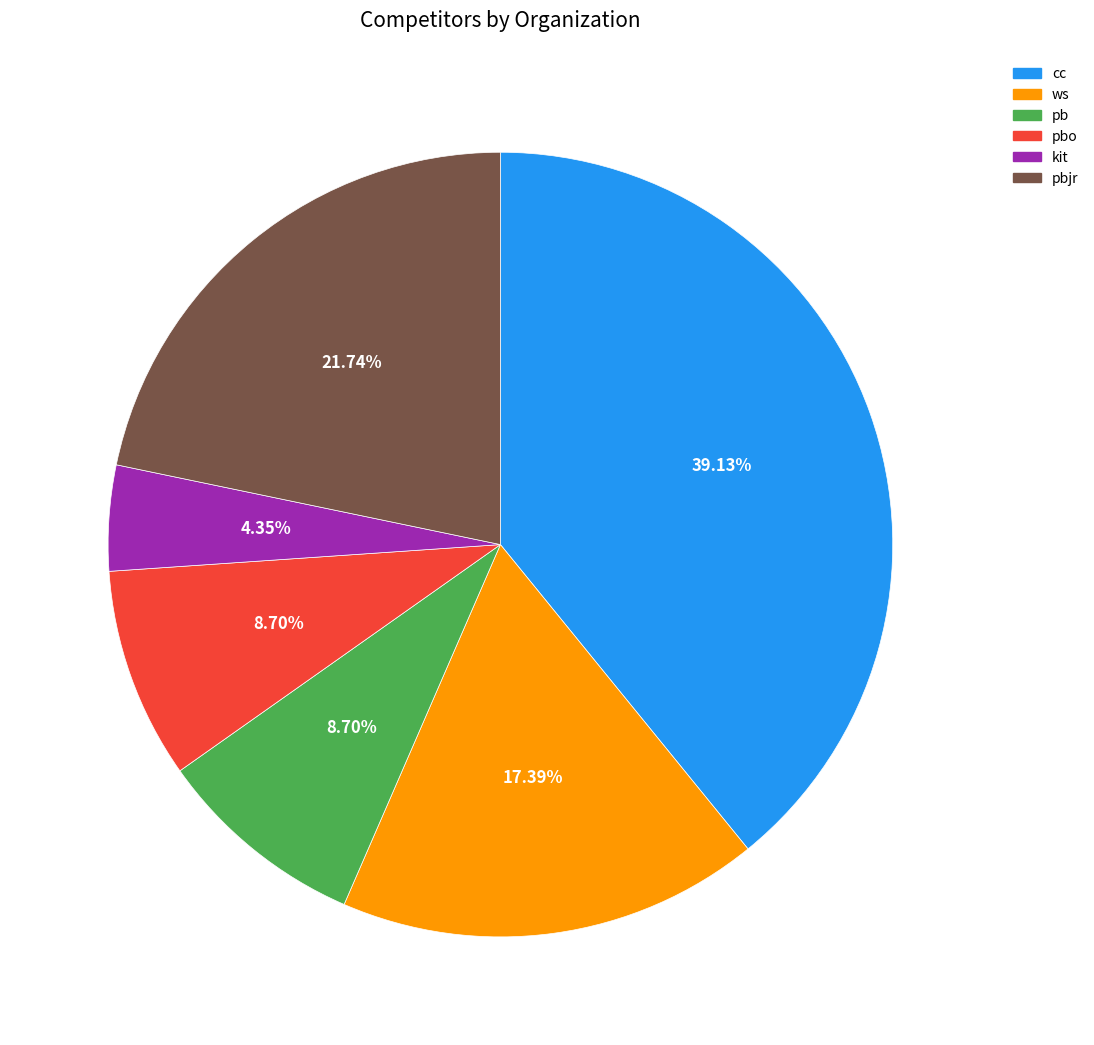

Does any single category account for the majority?

No